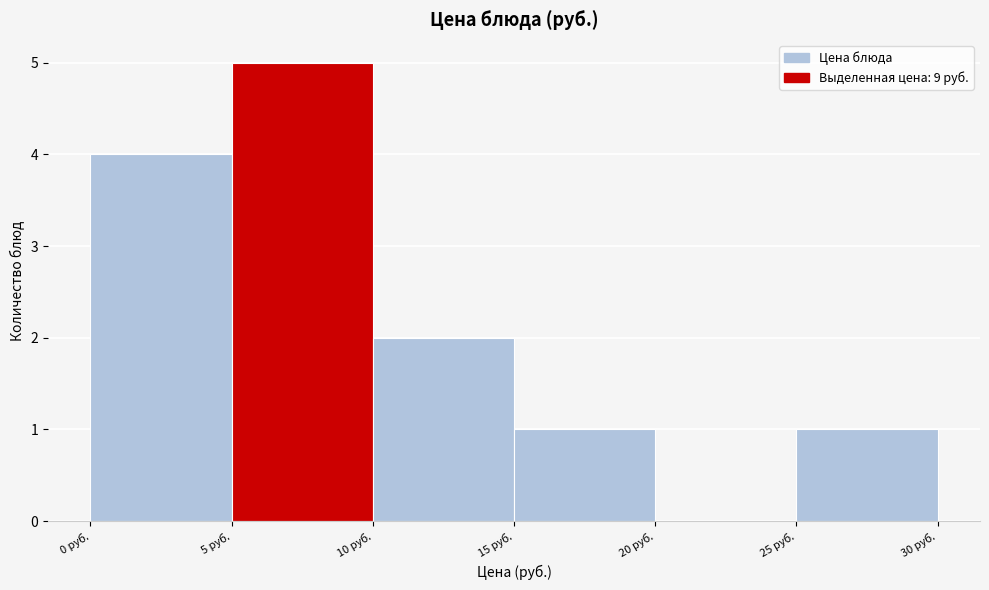

Reading left to right, transcribe this chart: for each bar, give the range it covers on the x-axis and its height. The values are not printed on the chart, so give them approximately, as read against the axis.

0 to 5: 4
5 to 10: 5
10 to 15: 2
15 to 20: 1
20 to 25: 0
25 to 30: 1